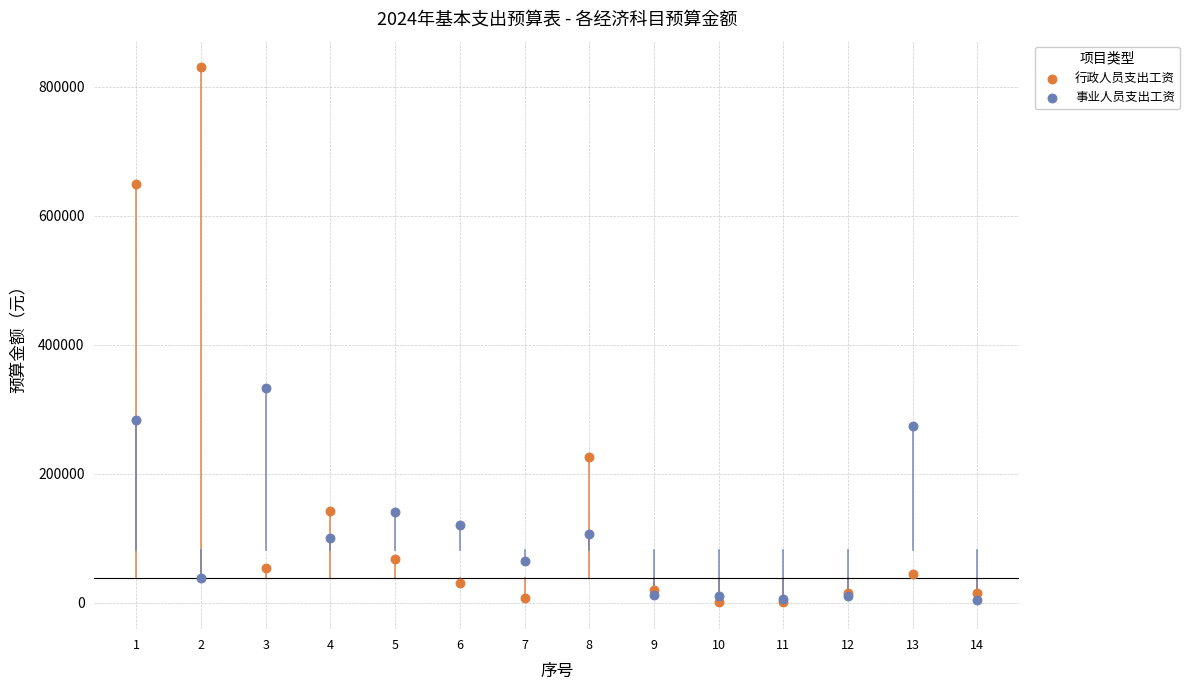

Across all series, what Y value is closest to 415388?

333336.0